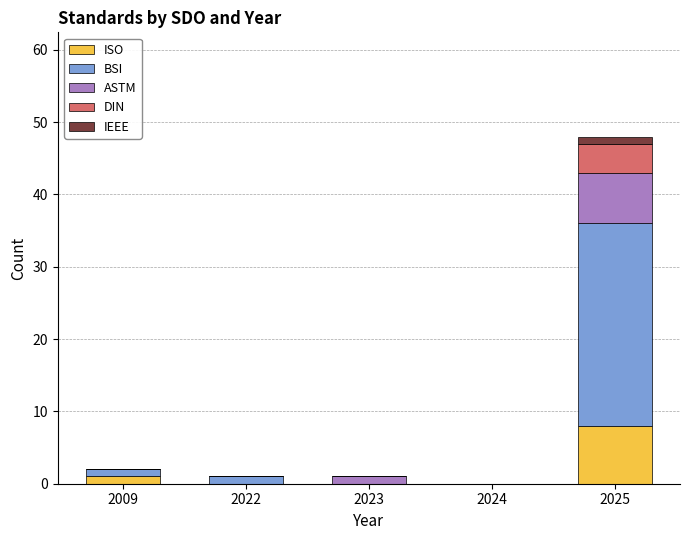

Reading left to right, what are the values for ISO?

2009=1	2022=0	2023=0	2024=0	2025=8